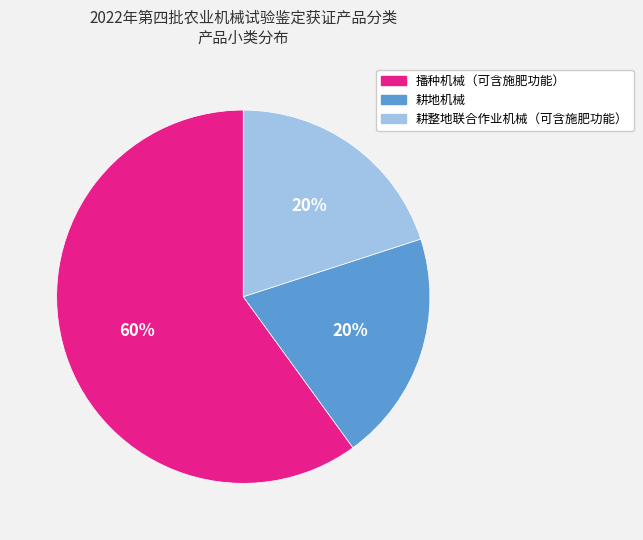

Is 播种机械（可含施肥功能） the majority of the pie?

Yes